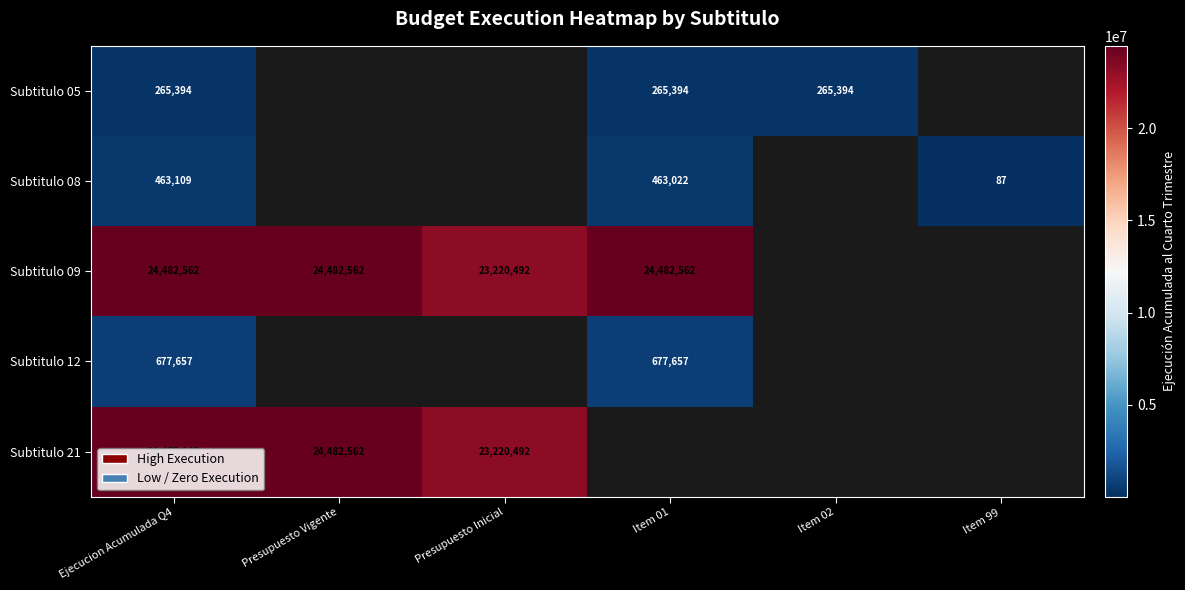

The value of Subtitulo 21 at Ejecucion Acumulada Q4 is 15146772. True or false?

False